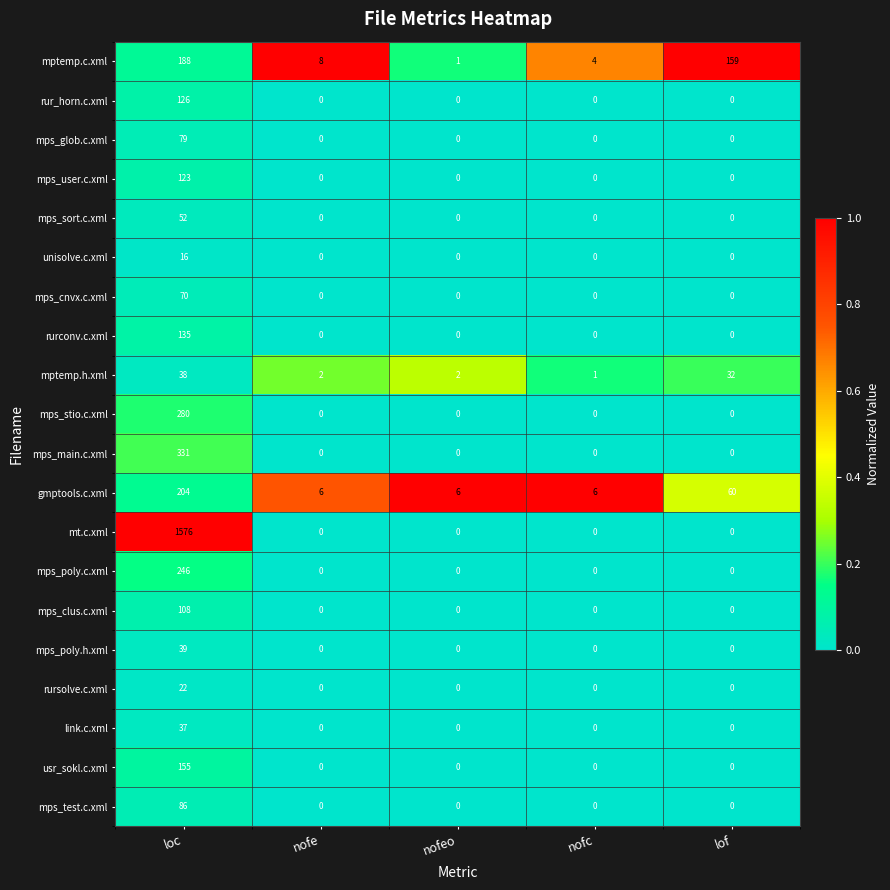

The mps_main.c.xml series shows 130 at nofc. True or false?

False